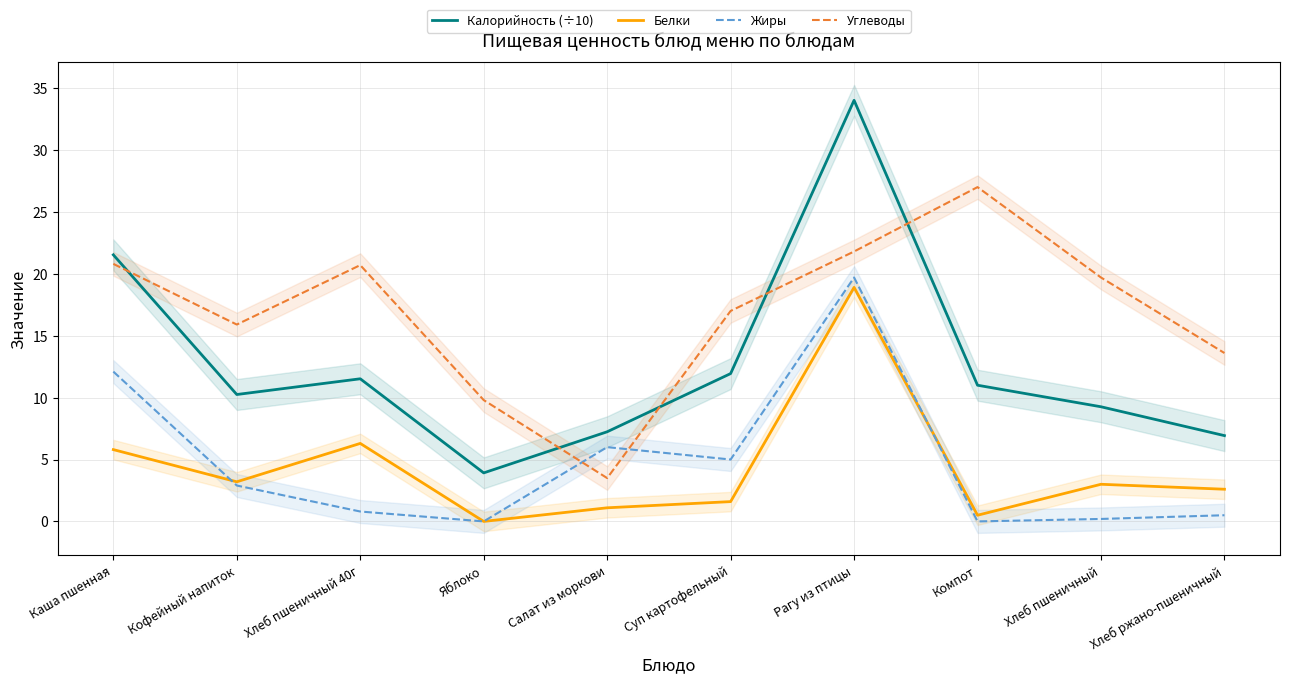

Which has a higher value, Хлеб ржано-пшеничный or Яблоко?

Хлеб ржано-пшеничный